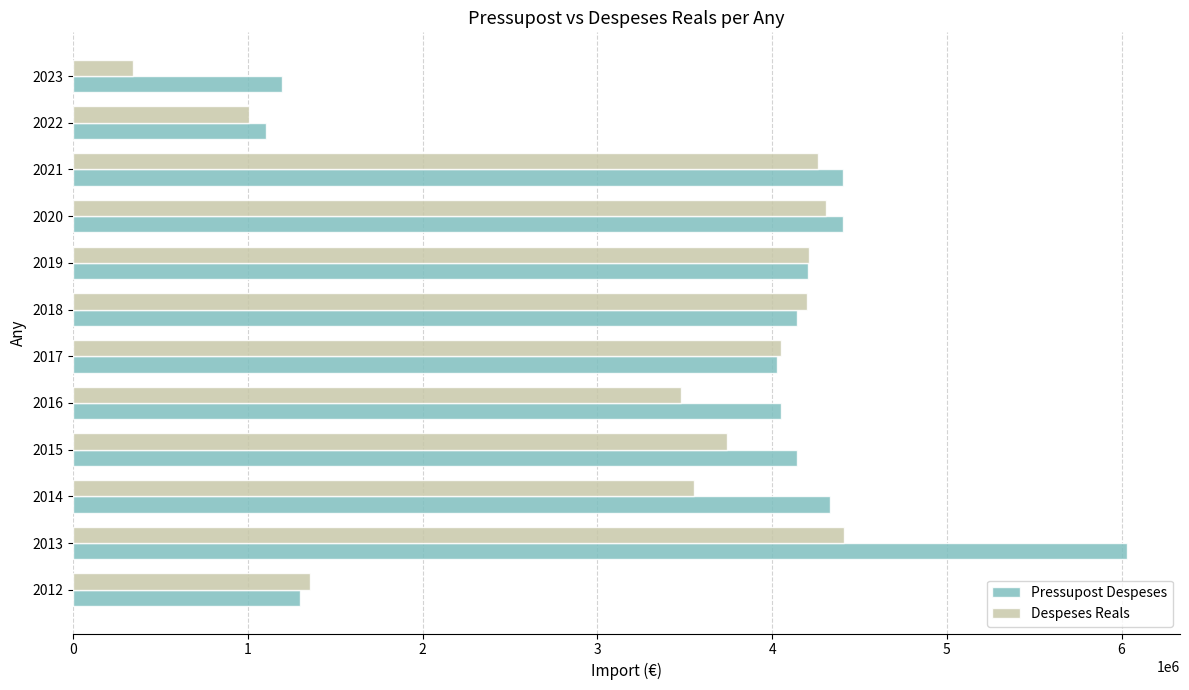

What value does the Despeses Reals series have at 2016?

3475968.3